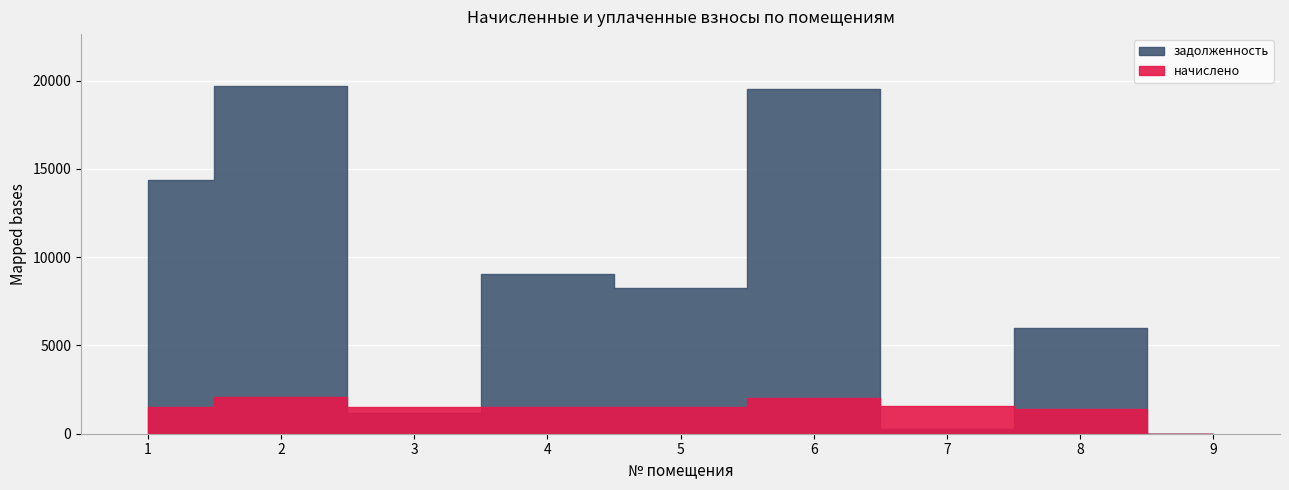

In задолженность, how many points are higher than both neighbors (excluding endpoints)?

4